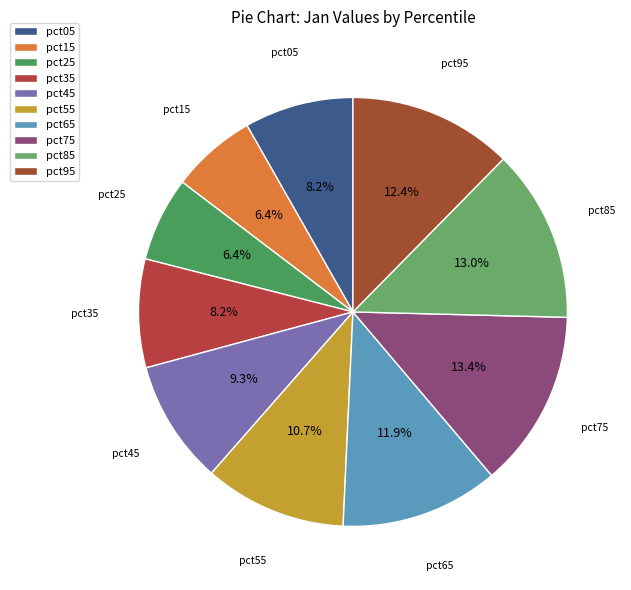

The pct35 slice represents 1% of the pie. True or false?

False